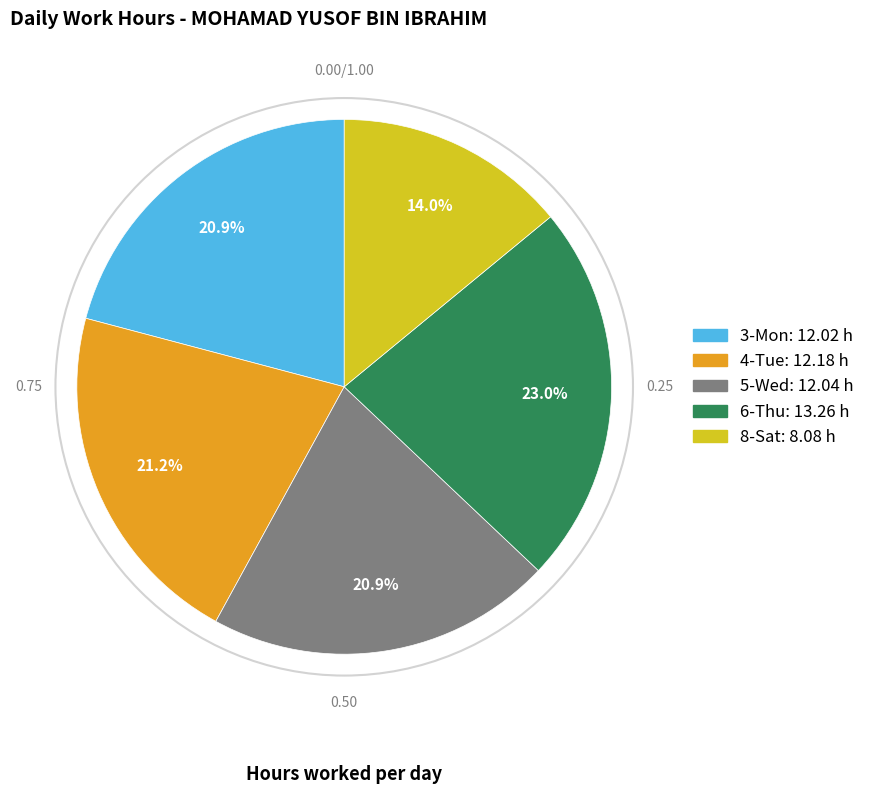

What is the largest slice in the pie chart?

6-Thu